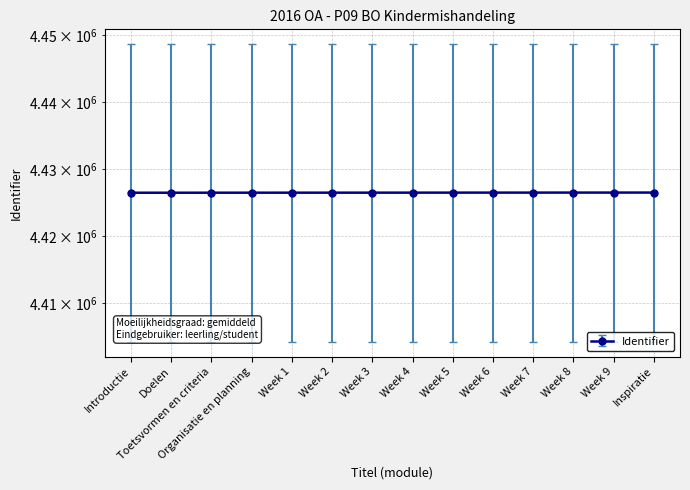

What is the change in value from Doelen to Week 6?

+15